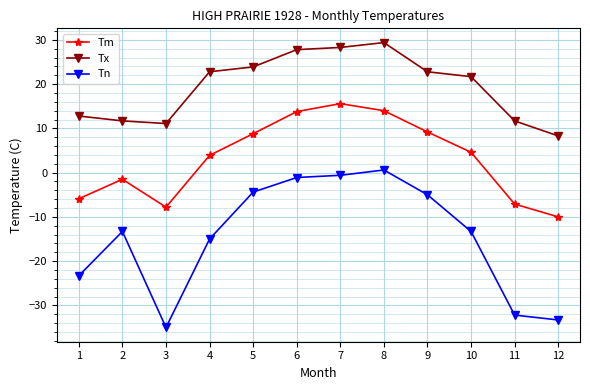

What is the sum of all Tn values?

-175.9